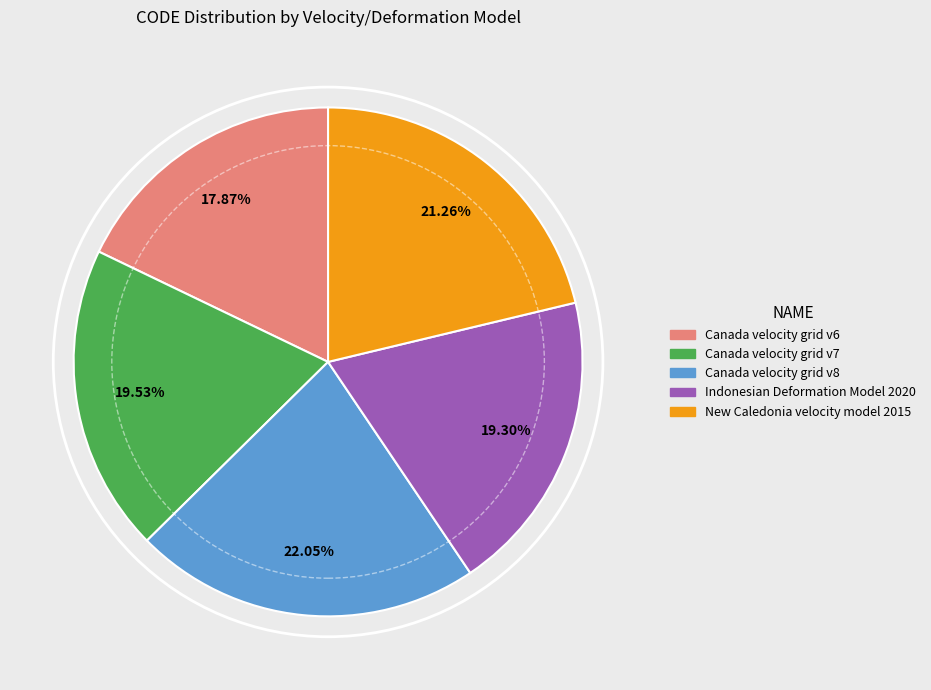

How many slices are in this pie chart?

5